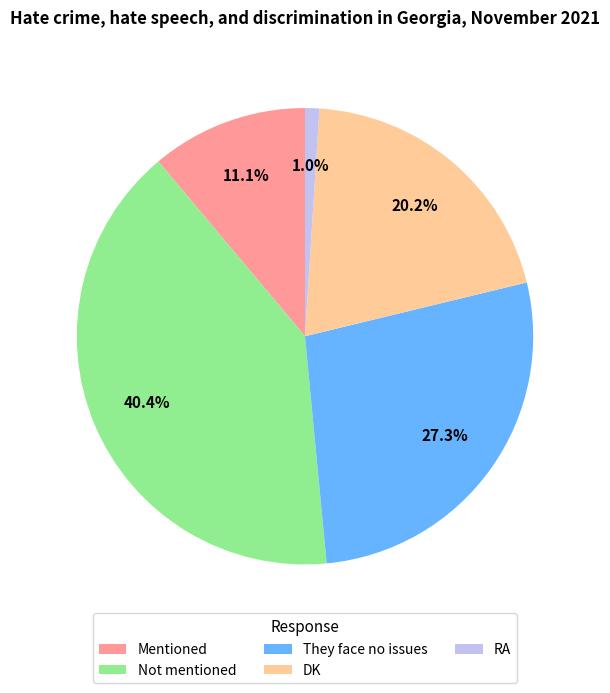

Which category has the smallest portion of the pie?

RA